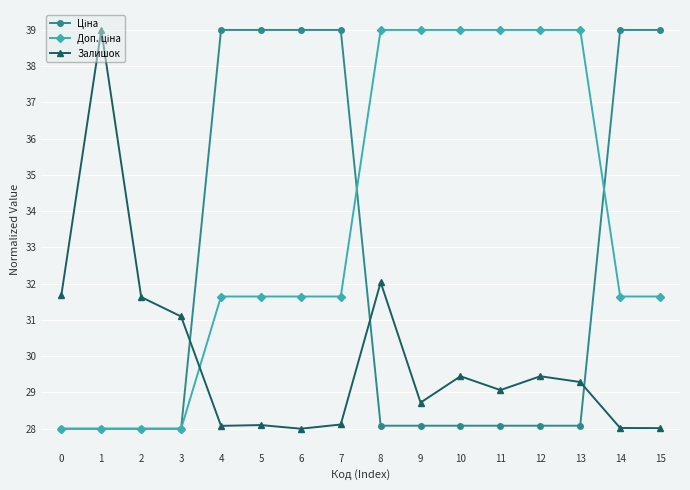

At how many categories does at least one series exceed 36?

13